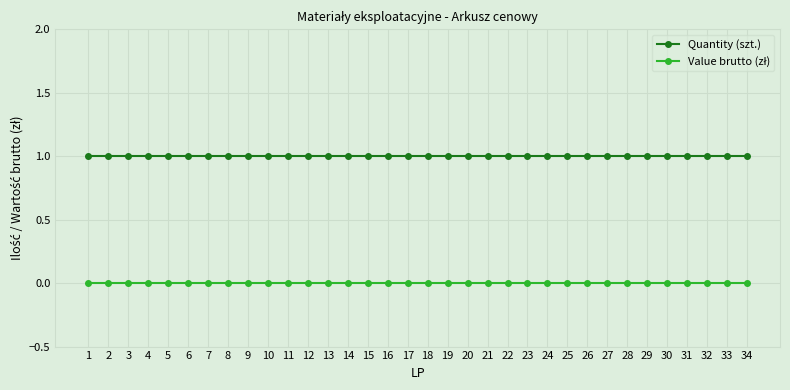

Does the chart display data point markers on the line(s)?

Yes